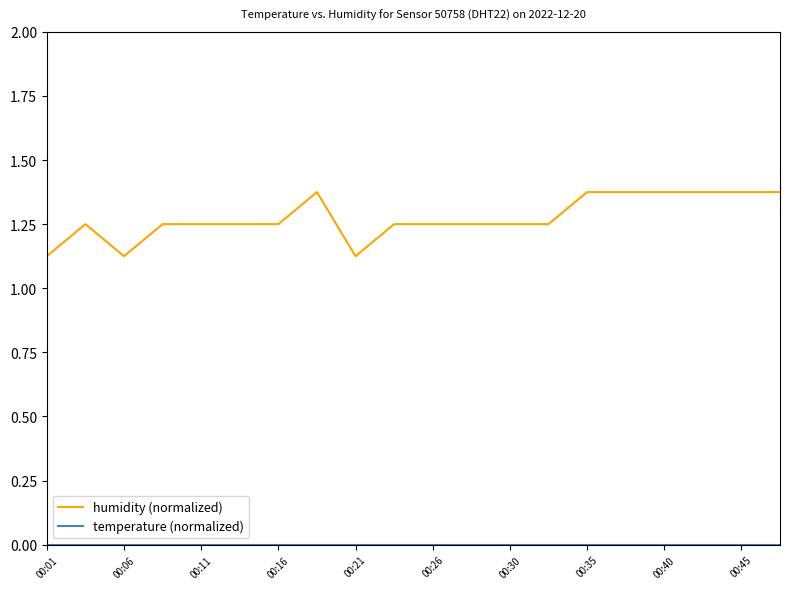

Which series has the largest range (max minus min)?

humidity (normalized)